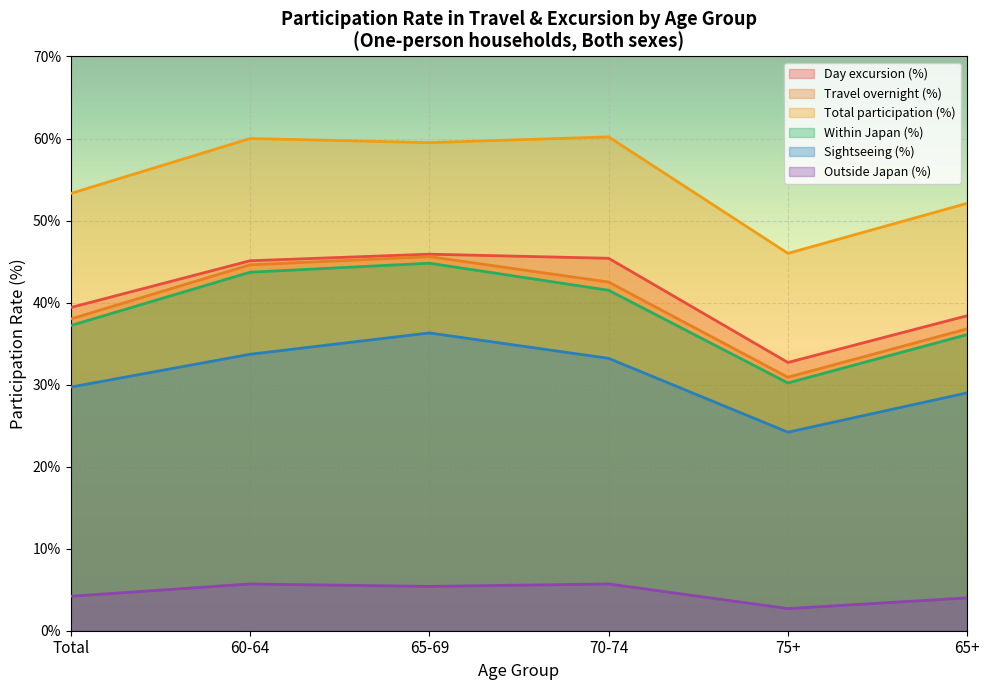

True or false: Travel overnight (%) has a value of 36.8 at 65+.

True